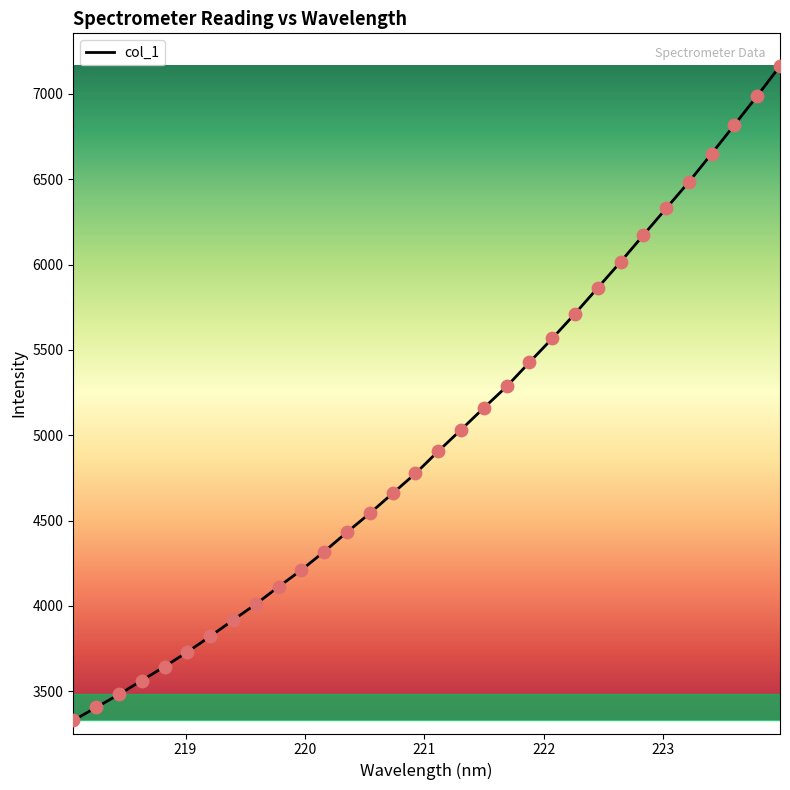

What is the difference between the maximum and minimum values?

3834.8